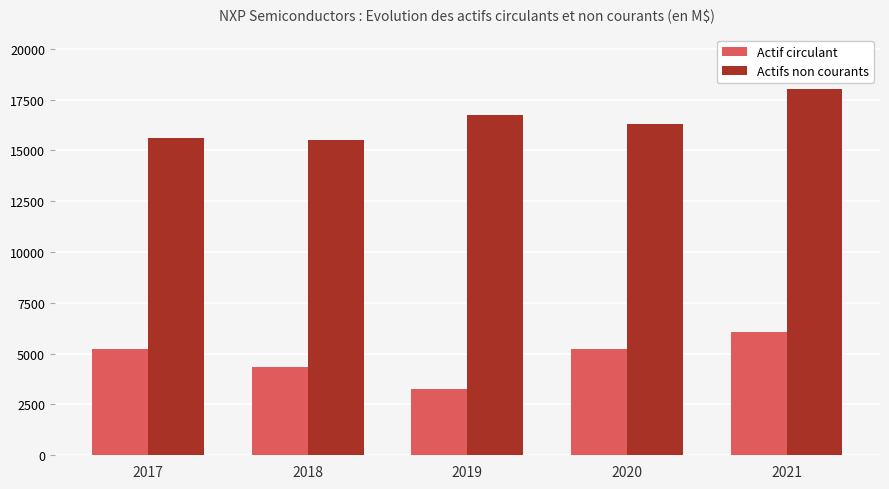

List the series in order of their overall mean, lowest first.

Actif circulant, Actifs non courants